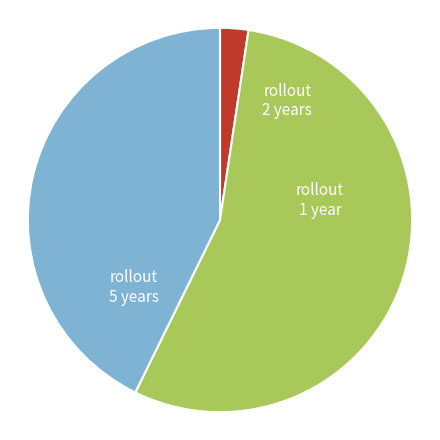

Does any single category account for the majority?

Yes